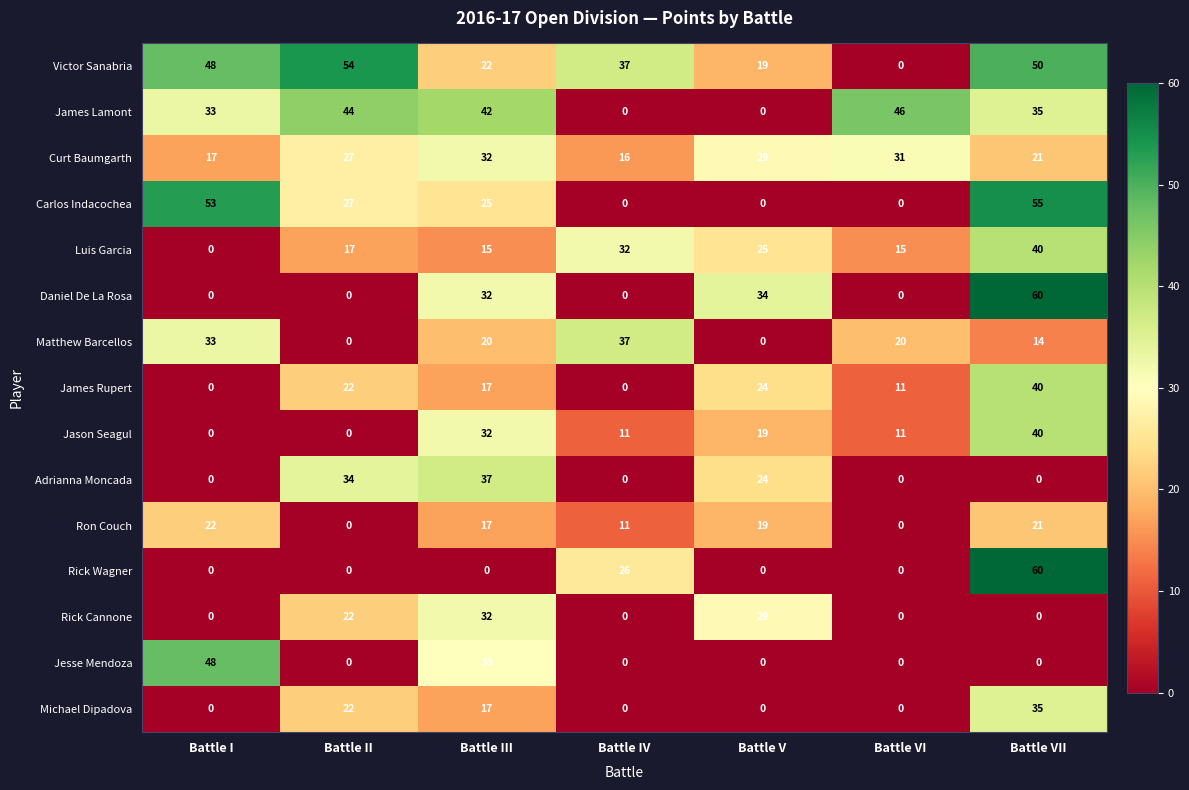

The value of Ron Couch at Battle VI is -11. True or false?

False